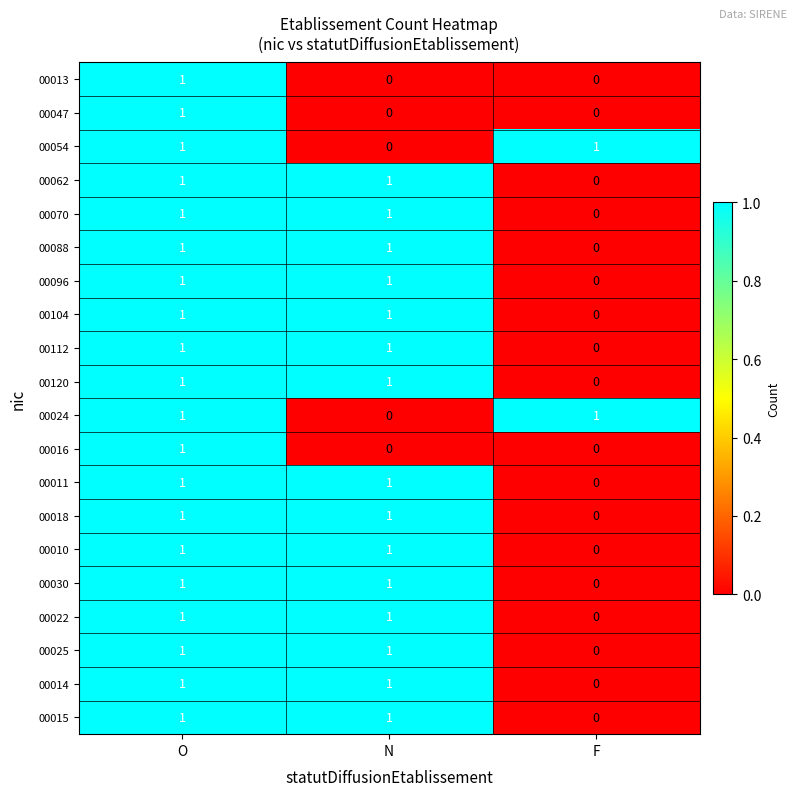

What is the spread (max minus min) of values at F?

1